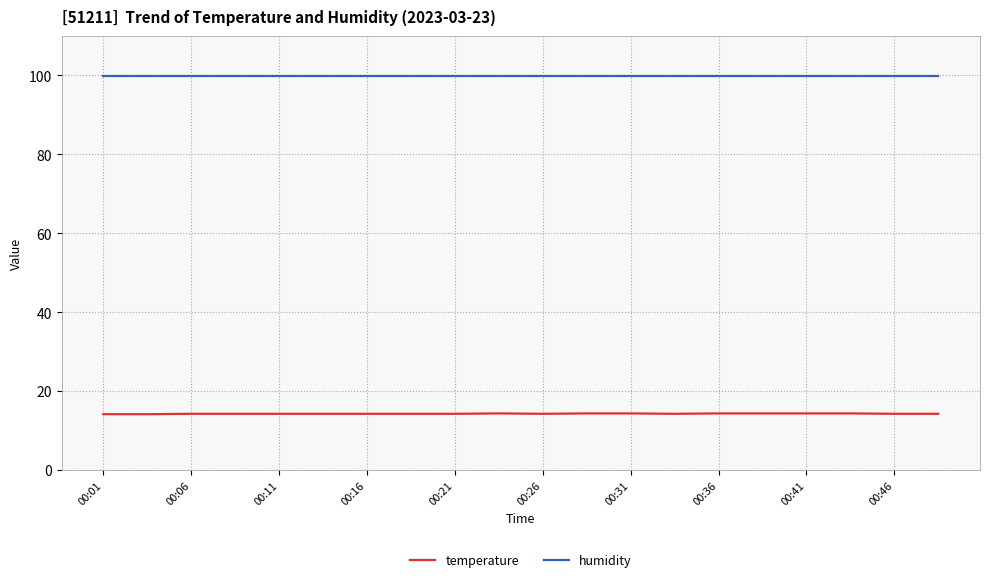

Which series has the largest range (max minus min)?

temperature